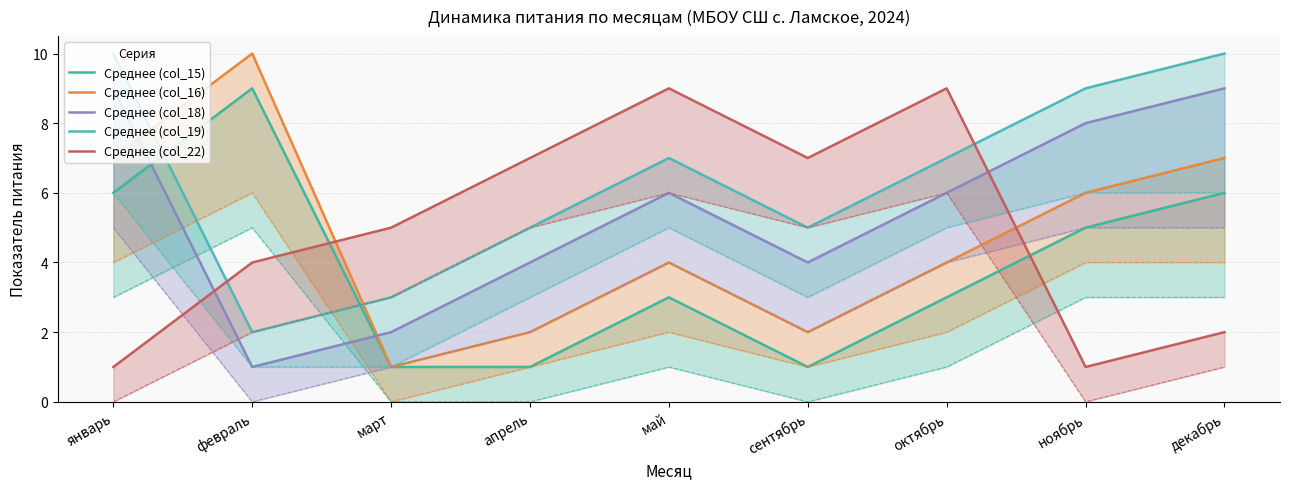

Rank the series at октябрь from highest to lowest value.

Среднее (col_22), Среднее (col_19), Среднее (col_18), Среднее (col_16), Среднее (col_15)